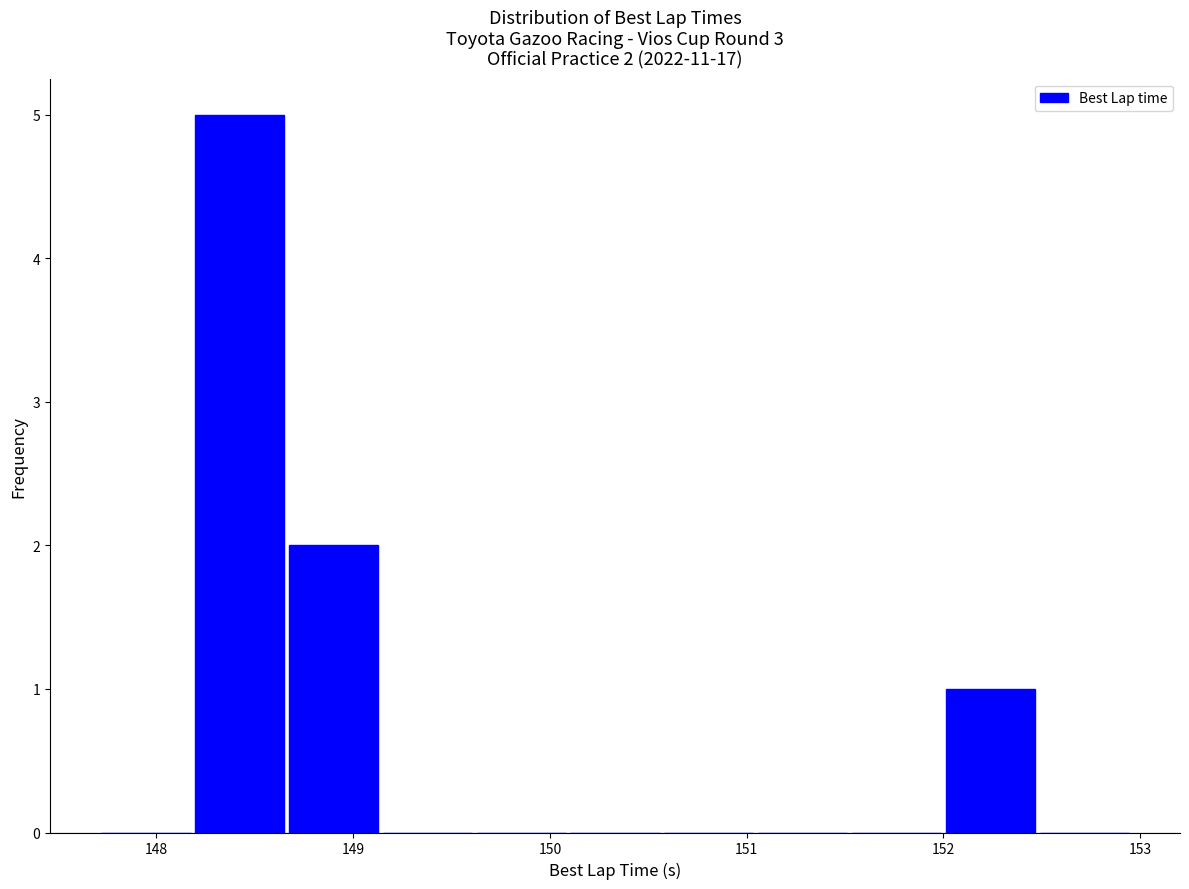

Over which range of the x-axis is the bar tallest?

148.2 to 148.7